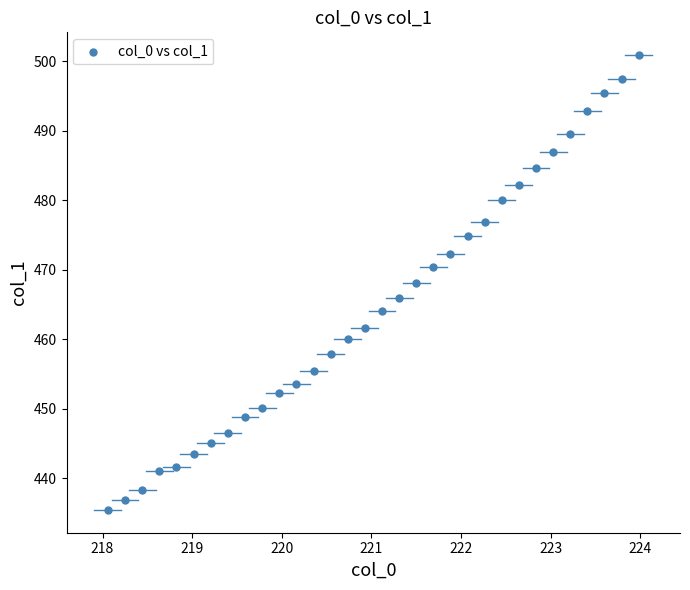

What is the range of X values (max minus min)?

5.9